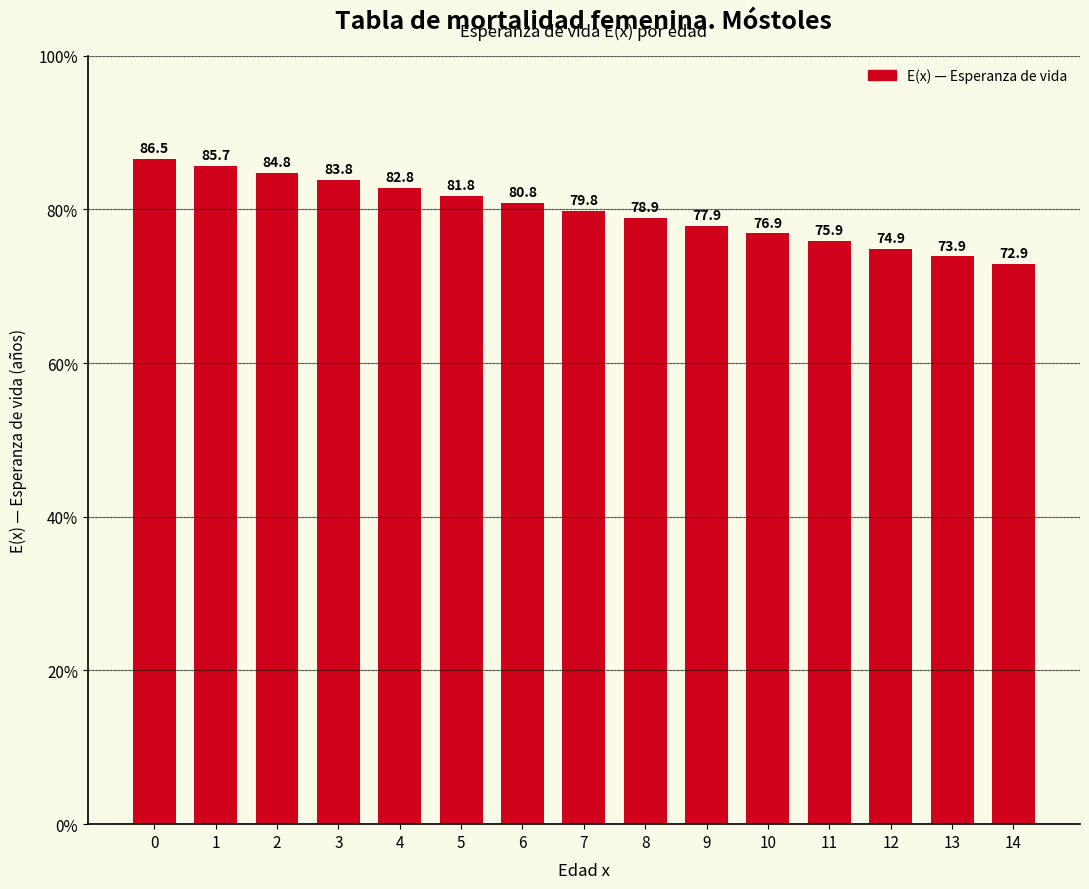

At which label is the value closest to 79?

8